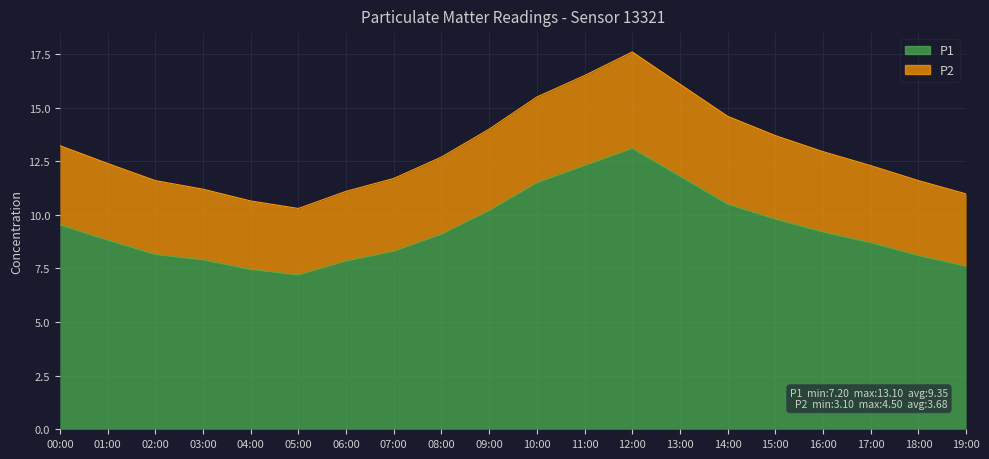

What is the greatest value displayed?

17.6